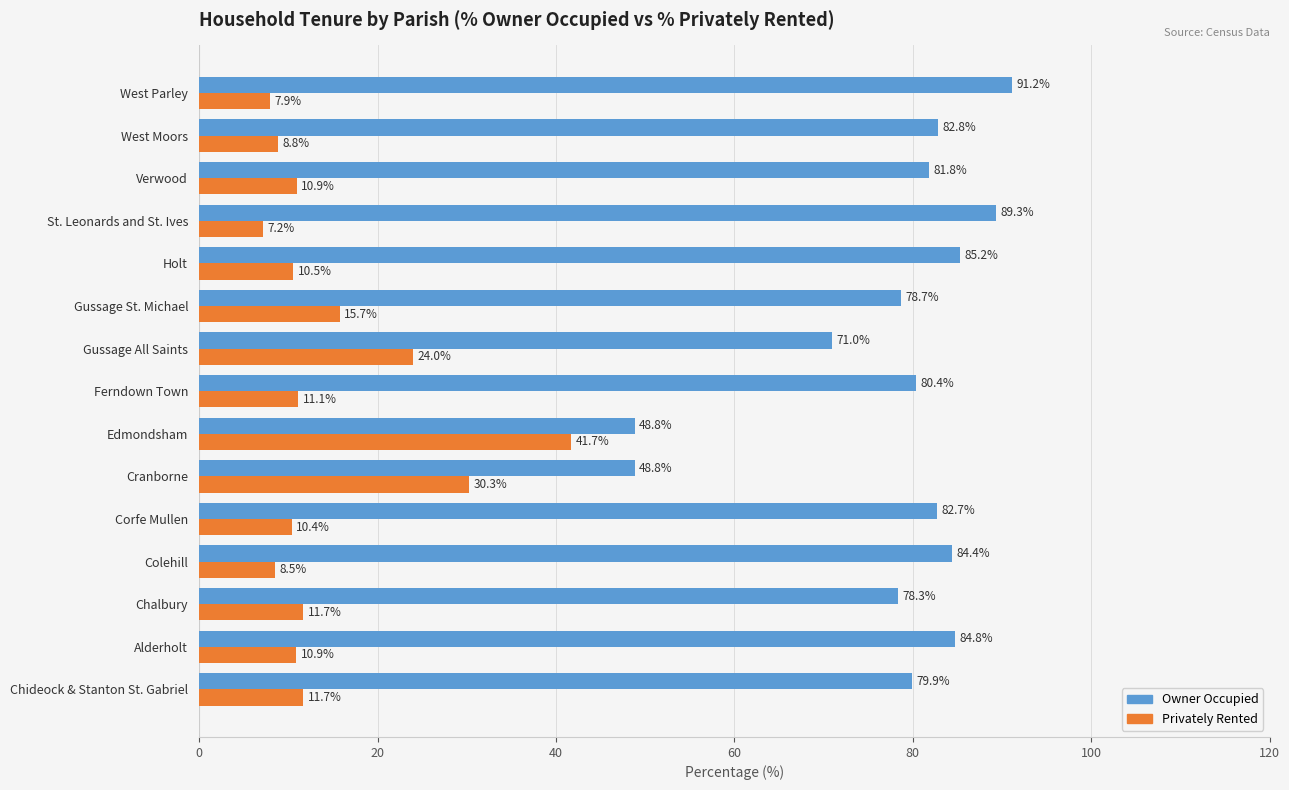

What value does the Privately Rented series have at Holt?

10.5